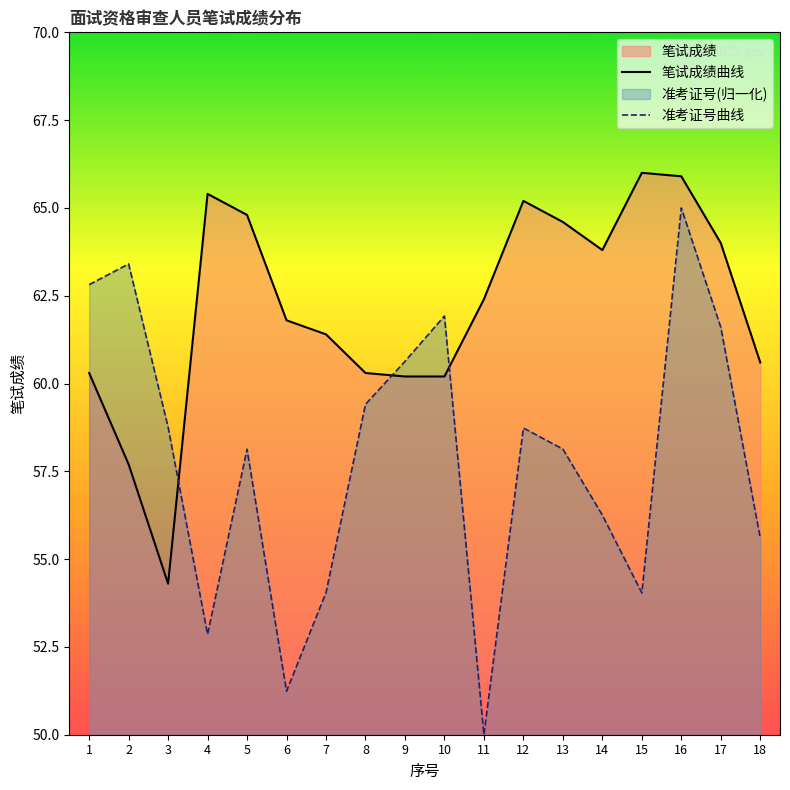

Reading left to right, list all the values displayed in this chart.

笔试成绩曲线: 1=60.3	2=57.7	3=54.3	4=65.4	5=64.8	6=61.8	7=61.4	8=60.3	9=60.2	10=60.2	11=62.4	12=65.2	13=64.6	14=63.8	15=66.0	16=65.9	17=64.0	18=60.6
准考证号曲线: 1=62.8	2=63.4	3=58.8	4=52.9	5=58.1	6=51.2	7=54.0	8=59.4	9=60.6	10=61.9	11=50.0	12=58.7	13=58.1	14=56.3	15=54.0	16=65.0	17=61.6	18=55.6